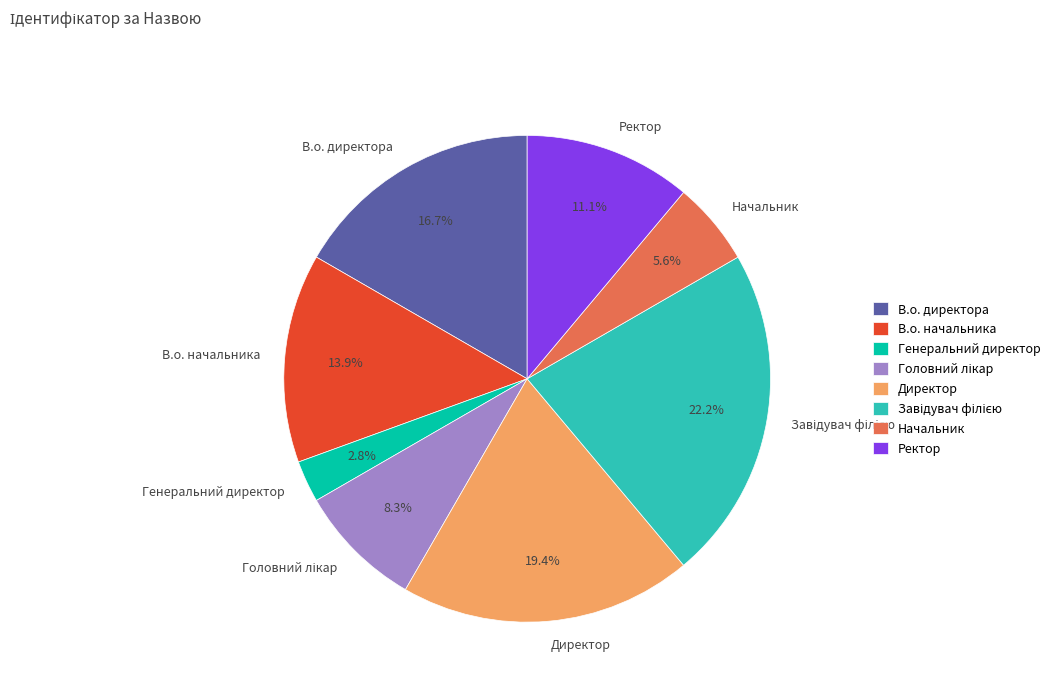

Which slice is the smallest?

Генеральний директор